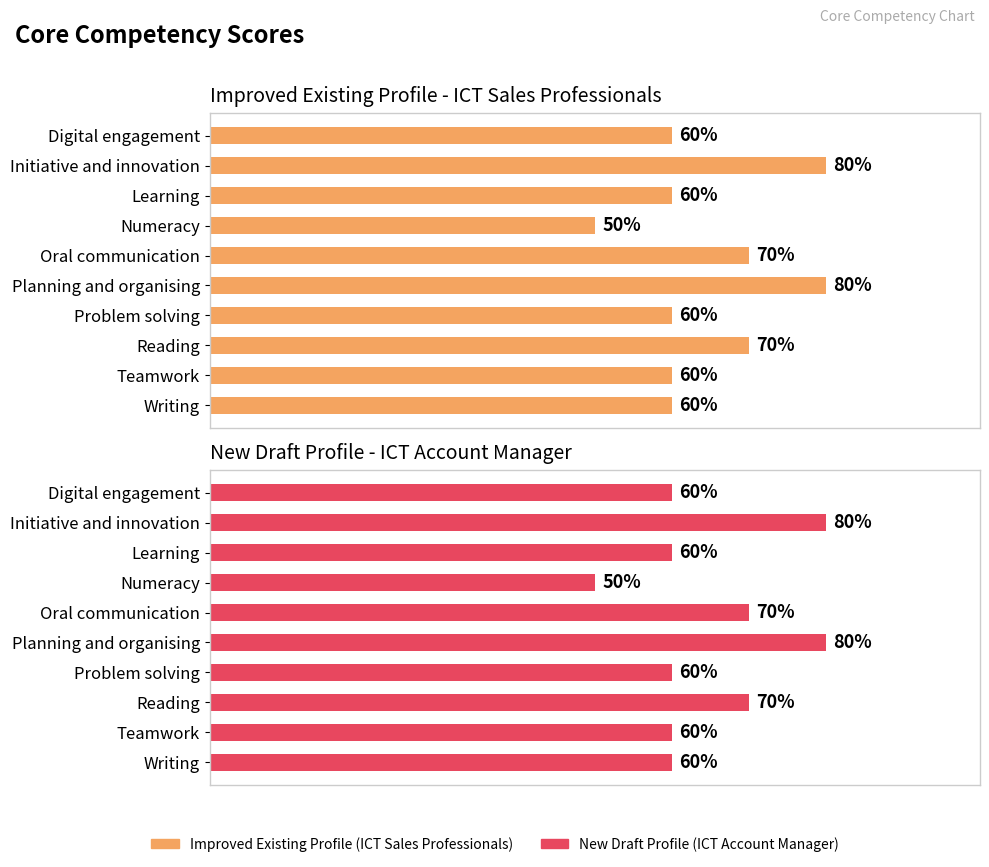

Which series has the largest total across all categories?

Improved Existing Profile (ICT Sales Professionals)